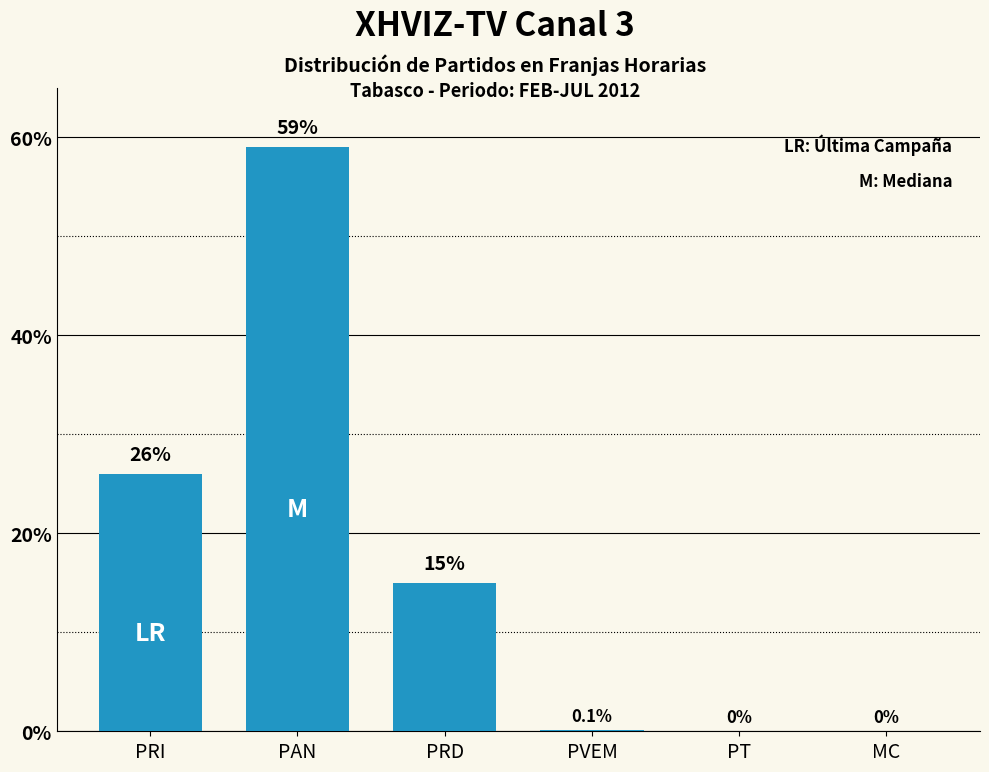

Which has a higher value, PRD or PAN?

PAN